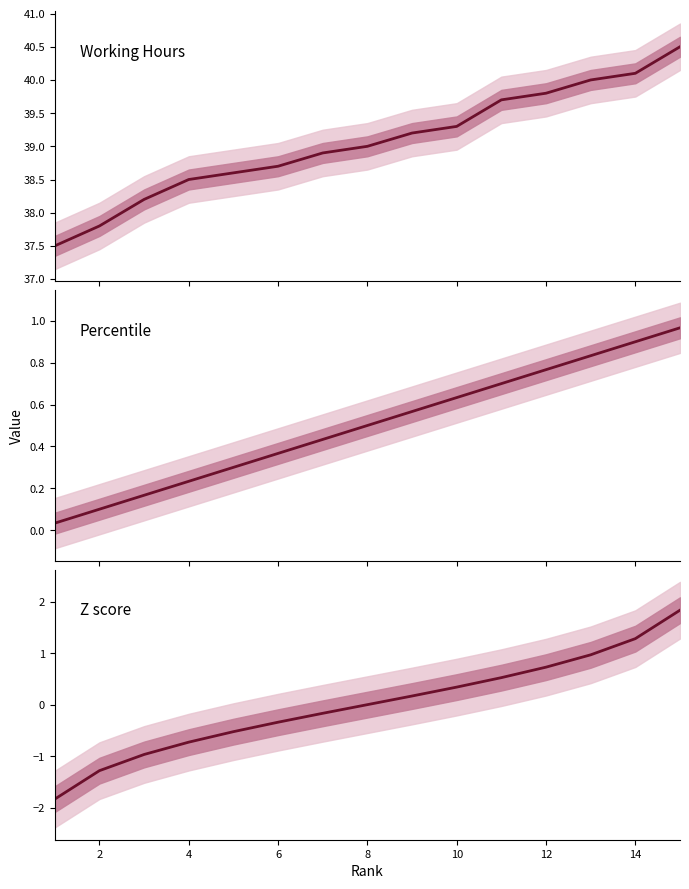

True or false: Working Hours and Z score cross at least once.

False